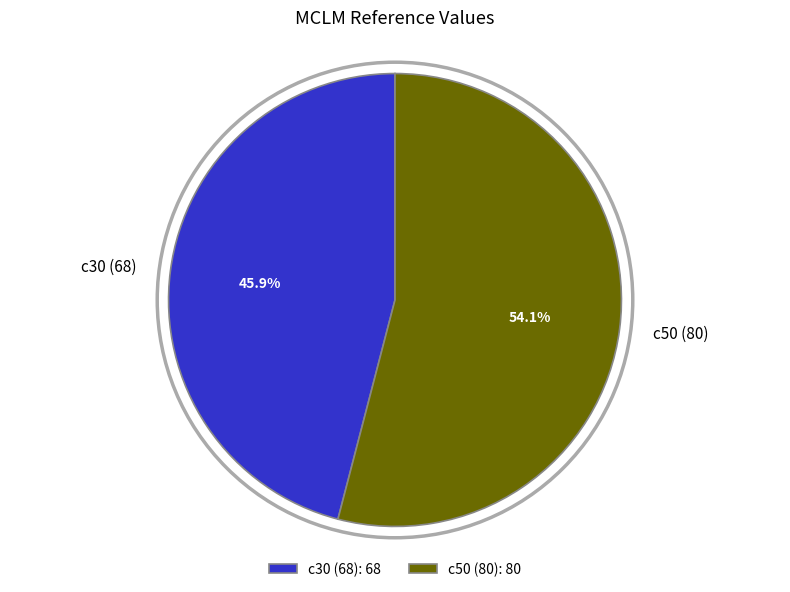

Count the number of slices in the pie.

2